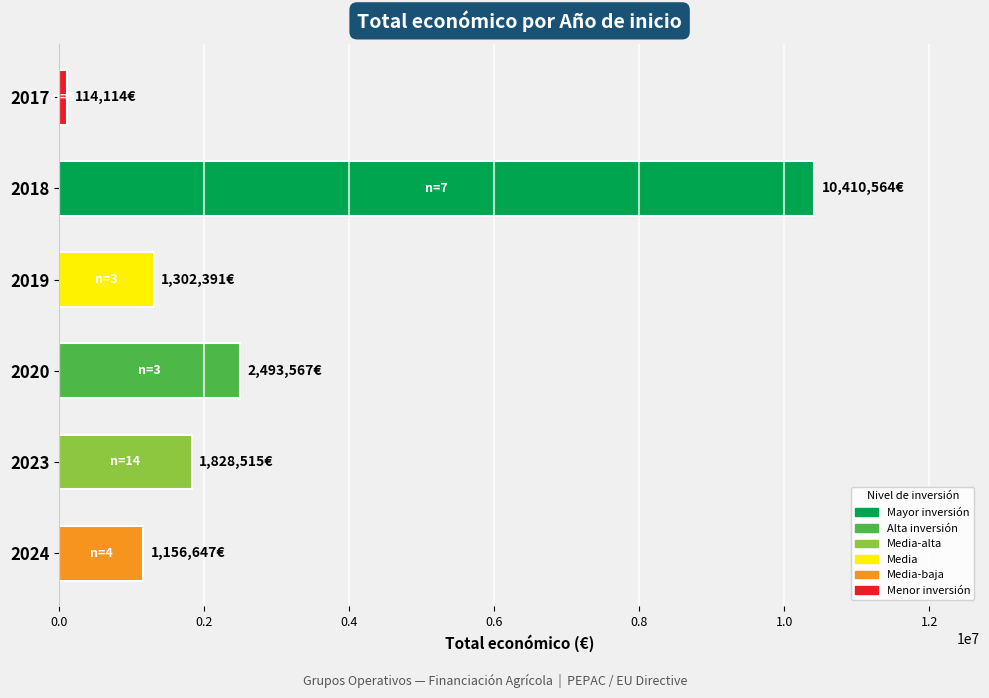

What is the average value?

2884300